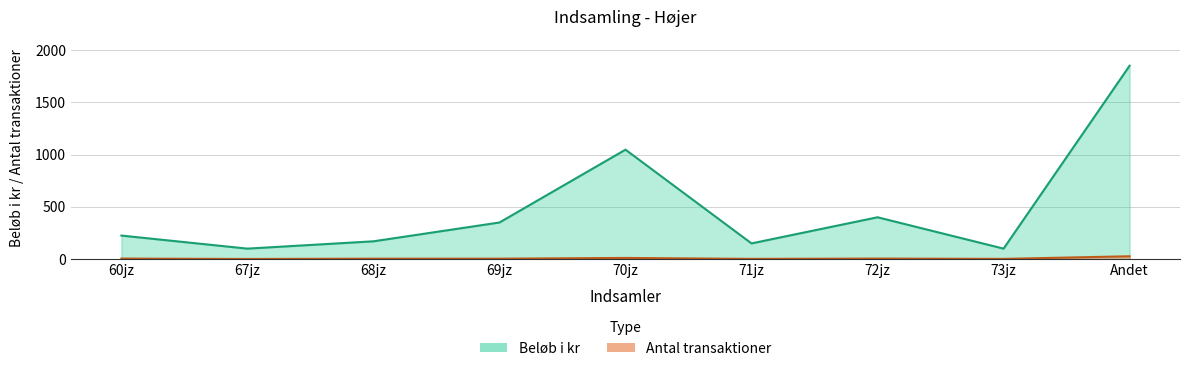

Which series has the largest range (max minus min)?

Beløb i kr